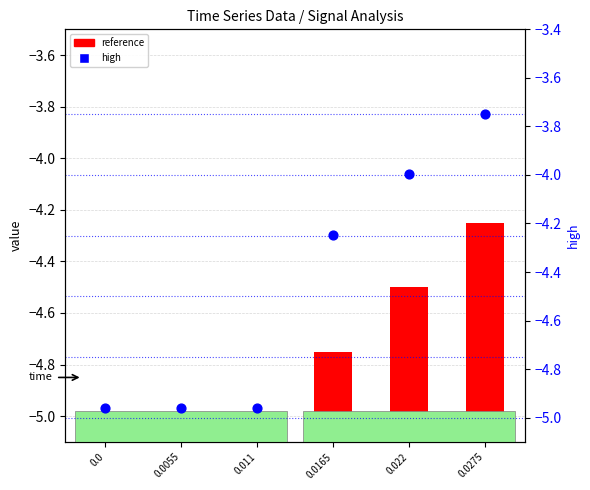

What are all the series names shown in the legend?

reference, high